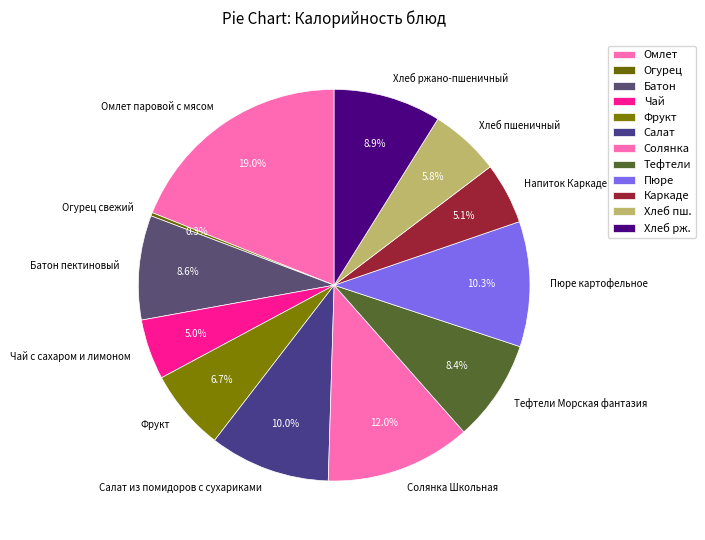

Is it true that Солянка Школьная is 17% of the pie?

False